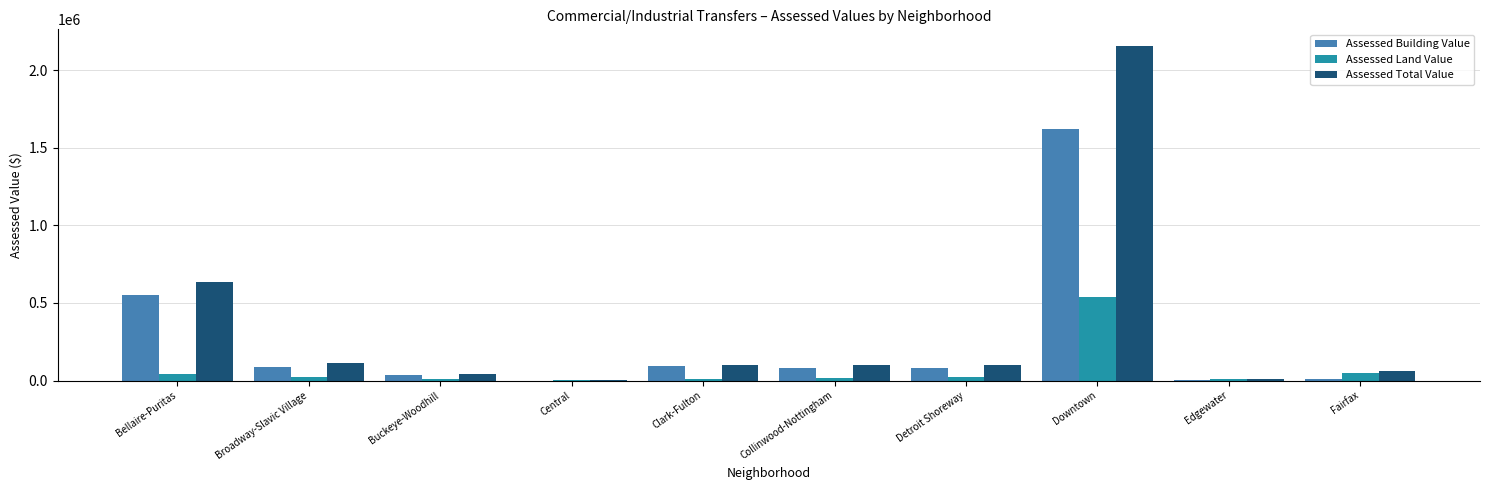

Which label corresponds to the largest value in the chart?

Downtown